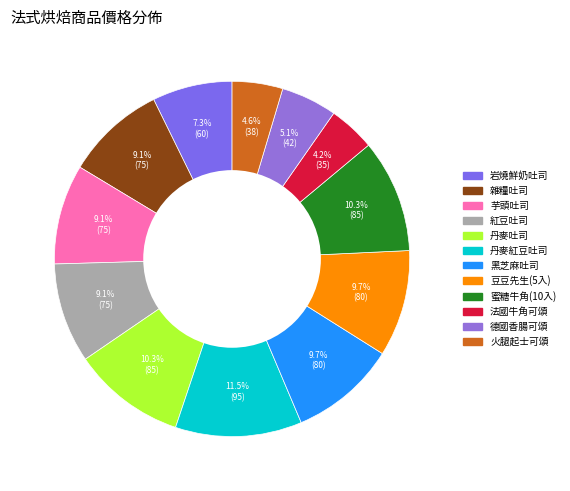

To the nearest percent, what is the difference between the 法國牛角可頌 and 芋頭吐司 slice percentages?

5%